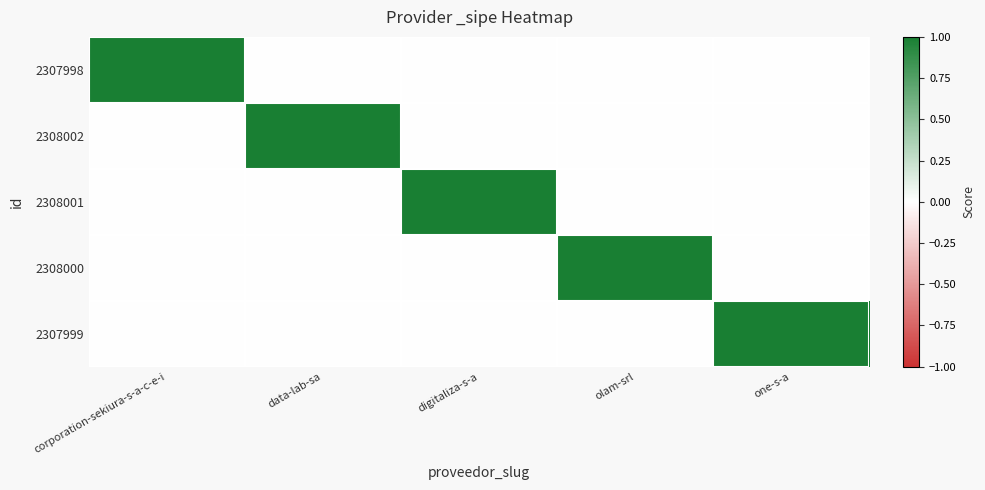

Reading left to right, what are all the values shown in this chart?

2307998: corporation-sekiura-s-a-c-e-i=1	data-lab-sa=0	digitaliza-s-a=0	olam-srl=0	one-s-a=0
2308002: corporation-sekiura-s-a-c-e-i=0	data-lab-sa=1	digitaliza-s-a=0	olam-srl=0	one-s-a=0
2308001: corporation-sekiura-s-a-c-e-i=0	data-lab-sa=0	digitaliza-s-a=1	olam-srl=0	one-s-a=0
2308000: corporation-sekiura-s-a-c-e-i=0	data-lab-sa=0	digitaliza-s-a=0	olam-srl=1	one-s-a=0
2307999: corporation-sekiura-s-a-c-e-i=0	data-lab-sa=0	digitaliza-s-a=0	olam-srl=0	one-s-a=1